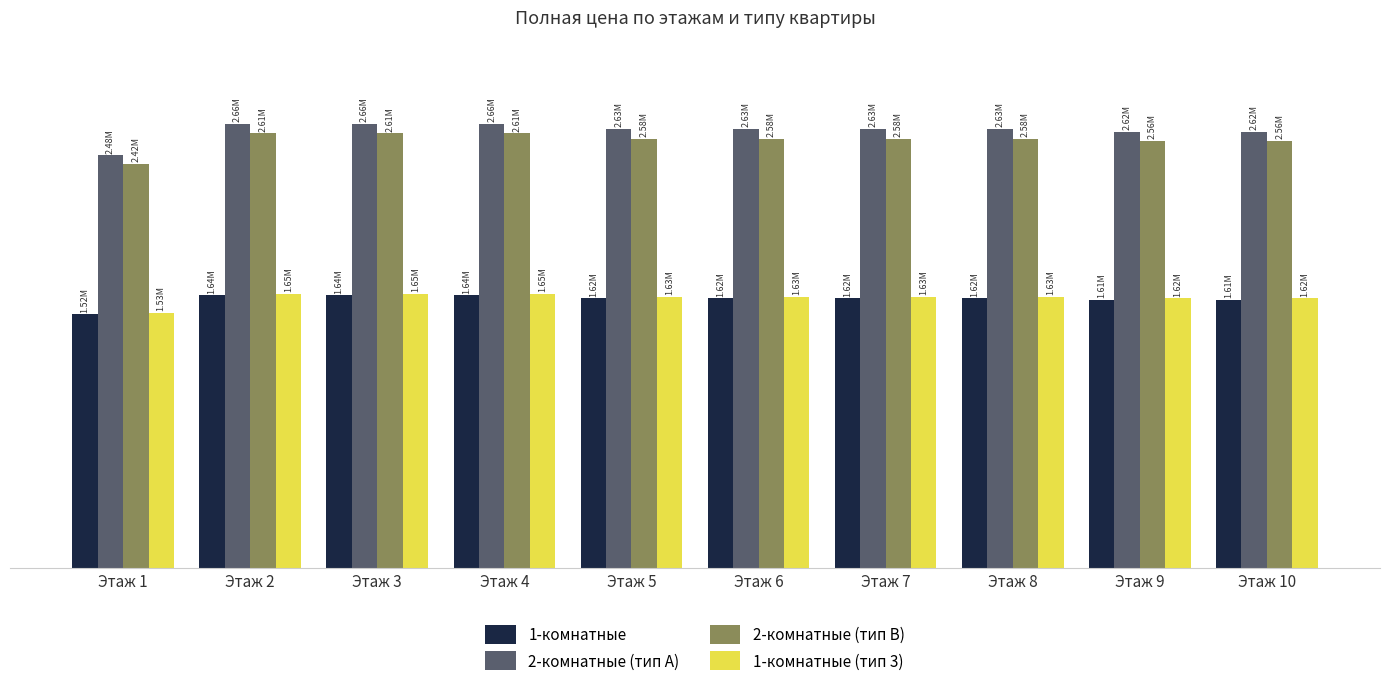

What is the spread (max minus min) of values at Этаж 3?

1027000